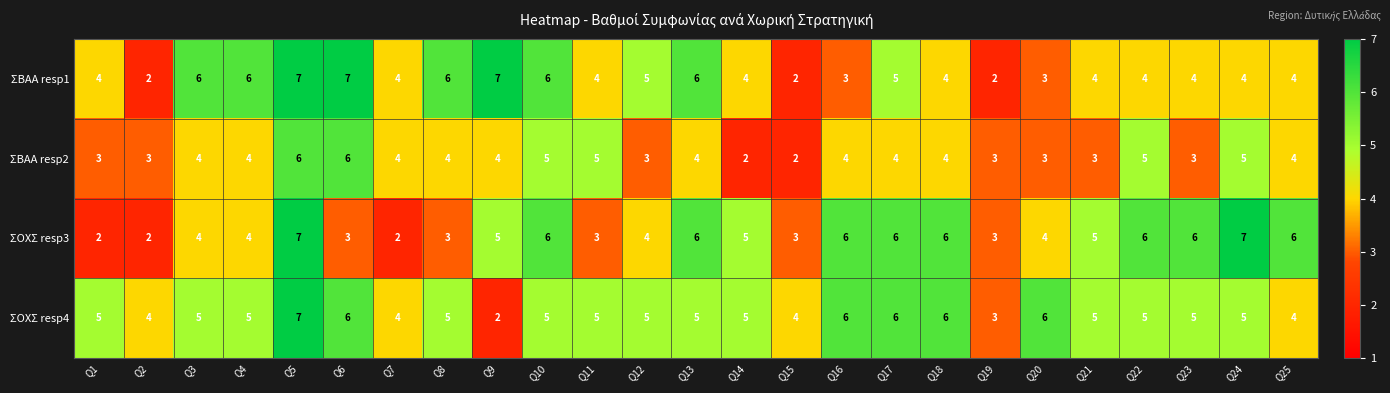

What is the difference between the highest and lowest values at Q18?

2